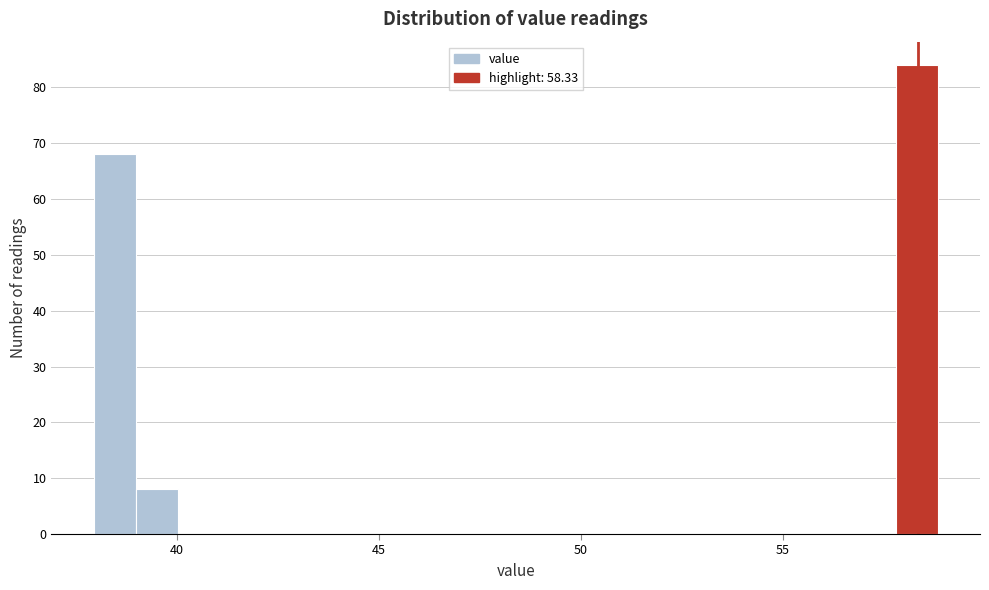

Around what value on the x-axis is the tallest bar? Give the approximate position of its centre, as read against the axis.

58.5